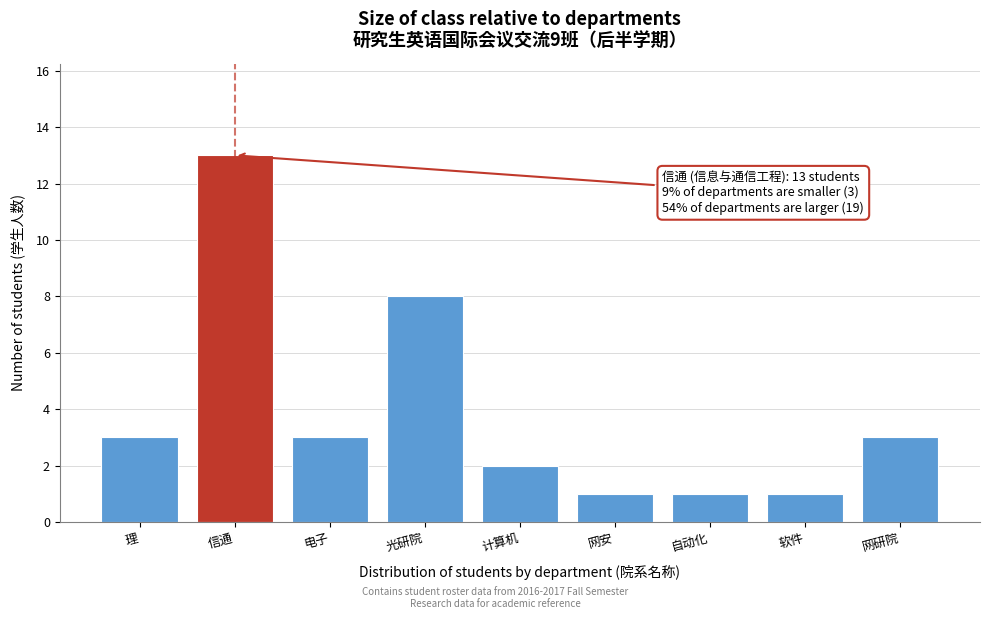

Reading left to right, what are all the values shown in this chart?

3	13	3	8	2	1	1	1	3